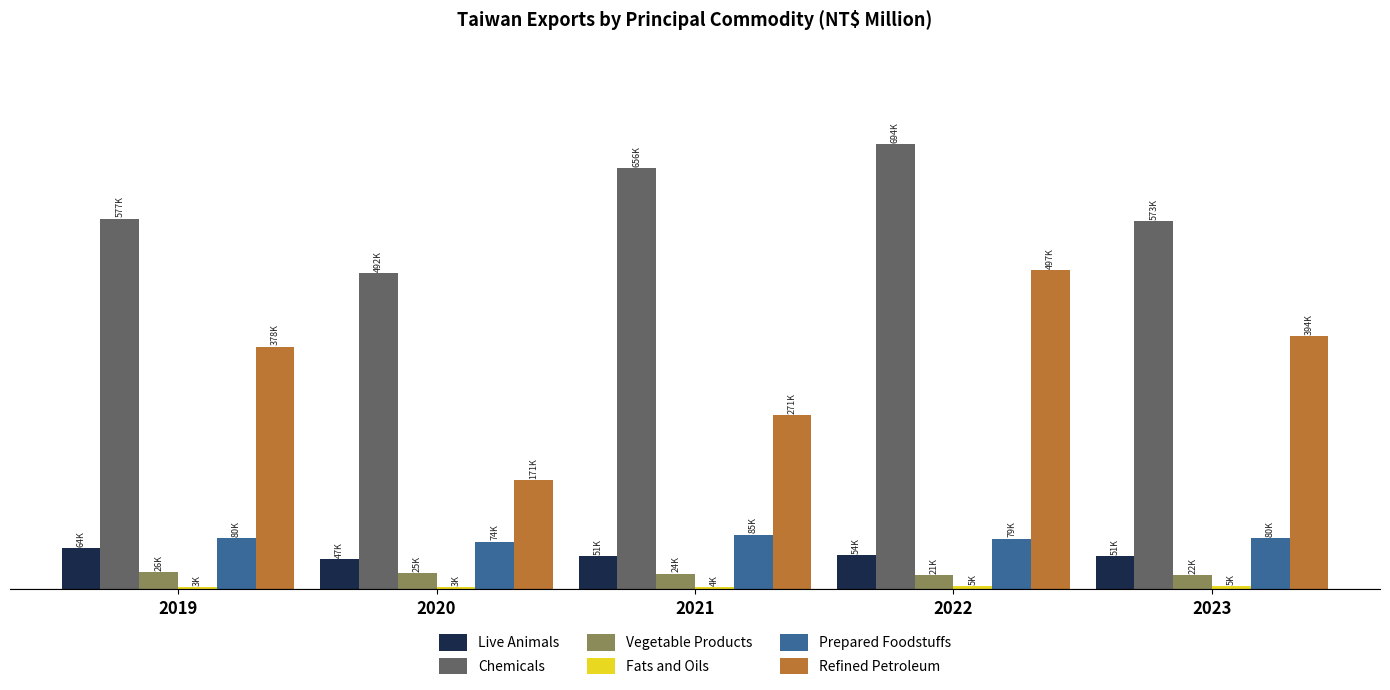

Reading right to left, transcribe all the data shown in this chart.

Live Animals: 2023=51443	2022=53514	2021=51110	2020=47472	2019=64158
Chemicals: 2023=573268	2022=693738	2021=655741	2020=492414	2019=577423
Vegetable Products: 2023=21598	2022=21395	2021=24320	2020=25002	2019=26227
Fats and Oils: 2023=4668	2022=4682	2021=3806	2020=3023	2019=2939
Prepared Foodstuffs: 2023=79935	2022=78991	2021=85196	2020=74165	2019=79992
Refined Petroleum: 2023=393896	2022=496981	2021=271149	2020=170512	2019=378067